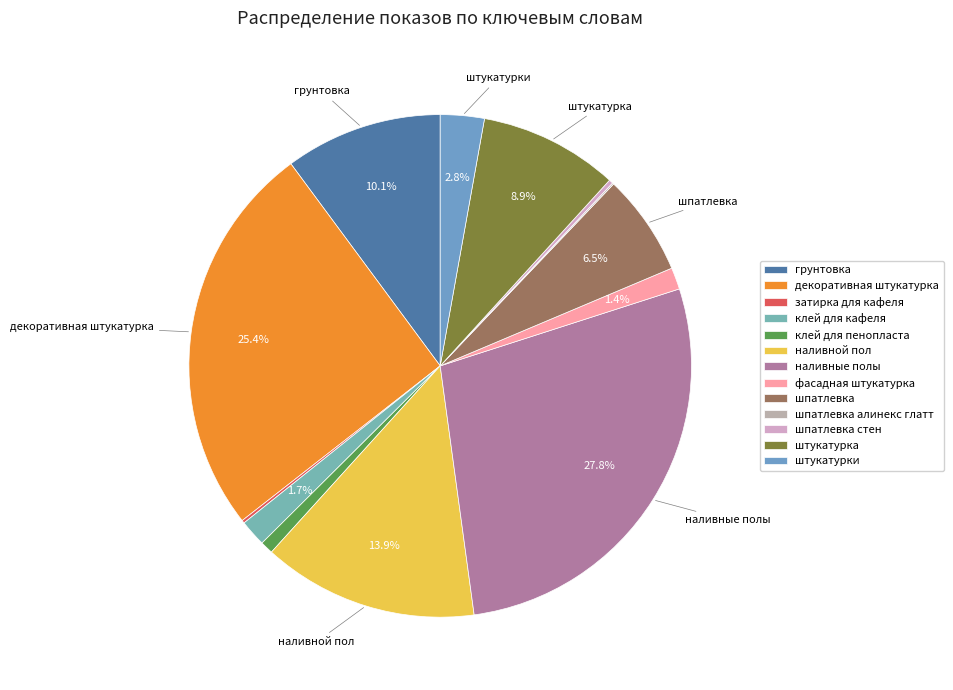

Approximately how many times larger is the value at фасадная штукатурка compared to штукатурки?

0.5